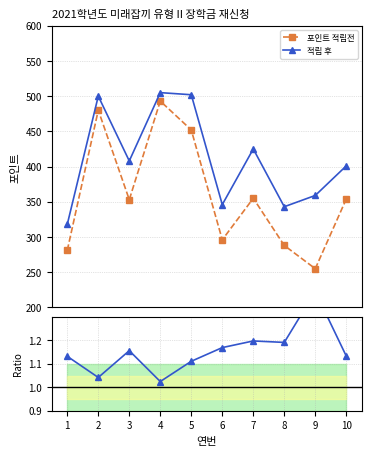

At which category does 적립 후 reach its first local valley?

3